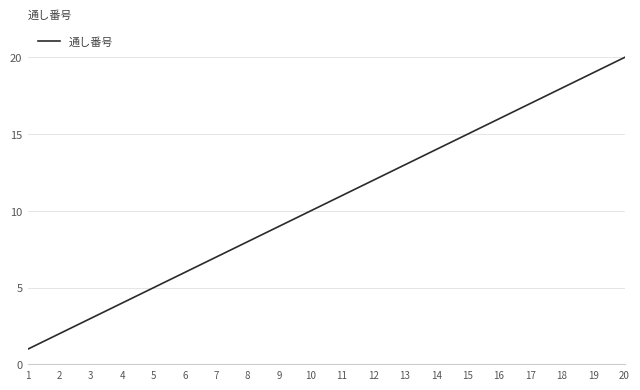

What is the difference between the second highest and minimum values?

18